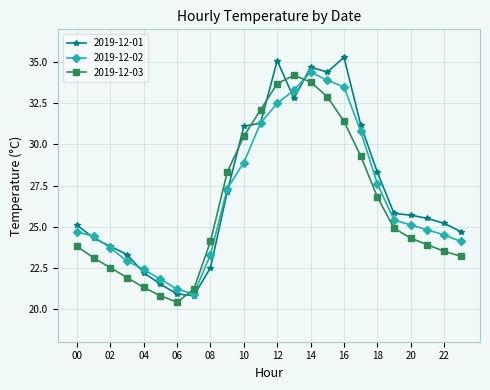

In 2019-12-03, how many points are higher than both neighbors (excluding endpoints)?

1